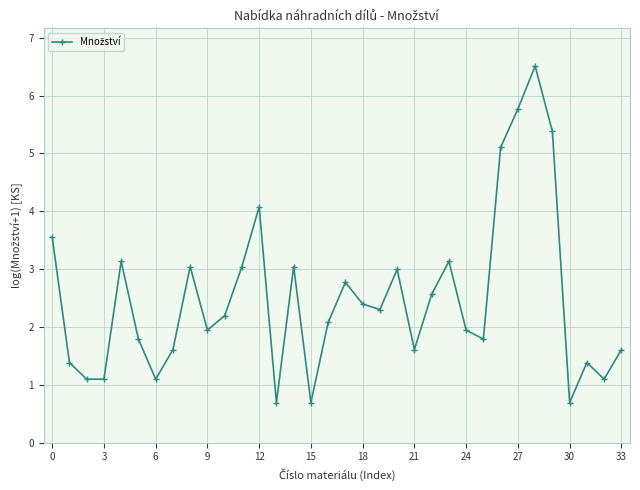

How many points are higher than both their immediate neighbors (excluding endpoints)?

9